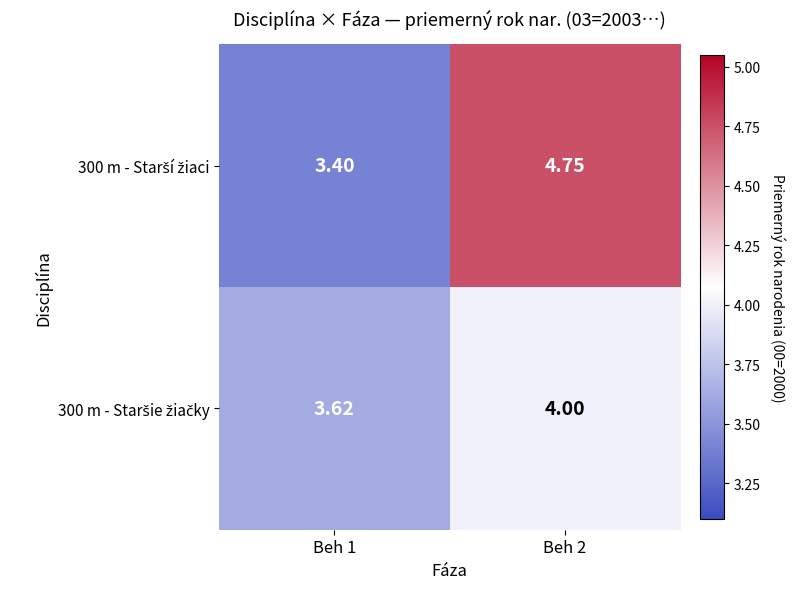

List the series in order of their peak value, lowest first.

300 m - Staršie žiačky, 300 m - Starší žiaci